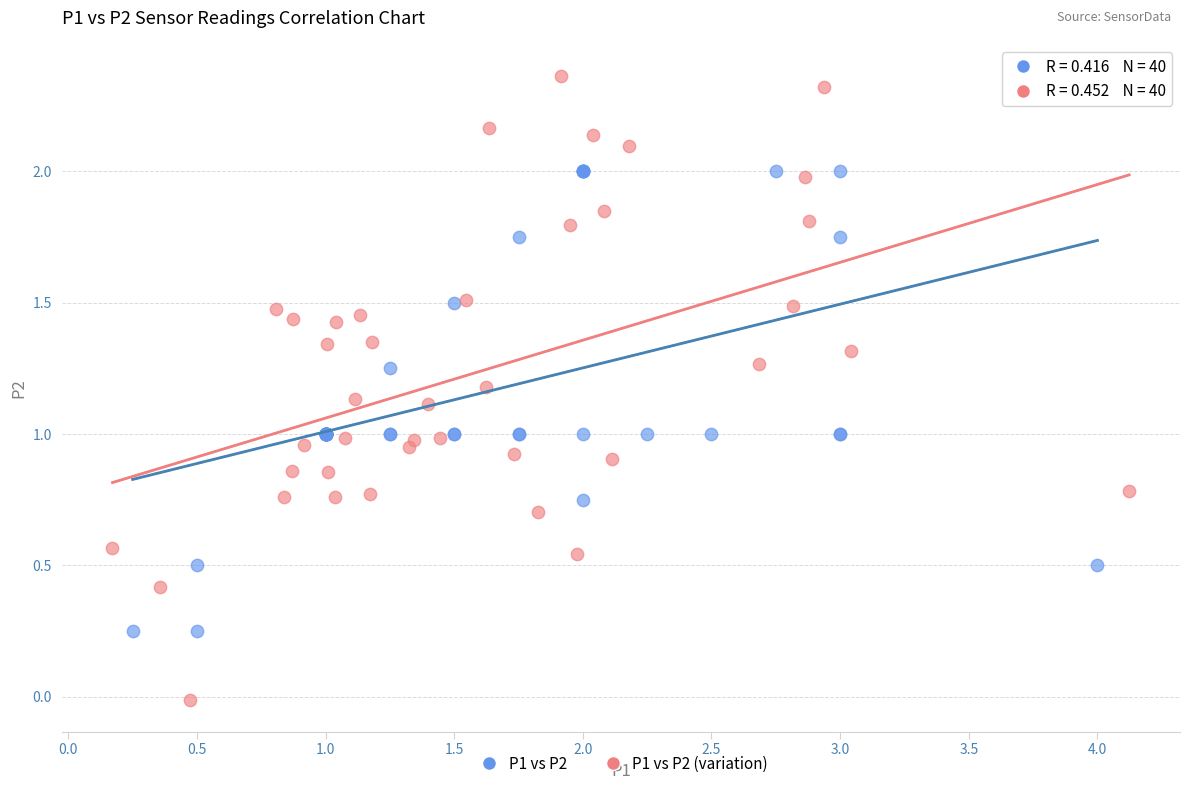

Which series reaches the maximum Y coordinate?

P1 vs P2 (variation)